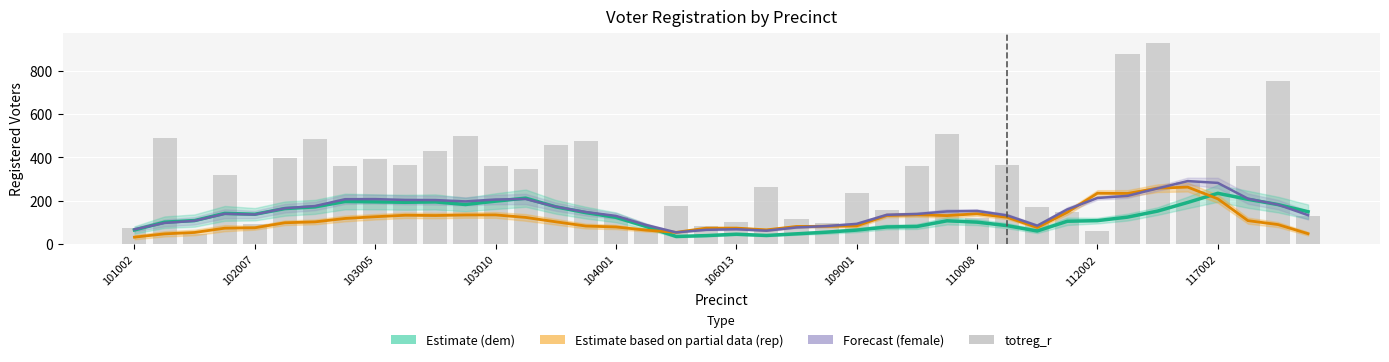

Count the number of values greater than 346.

19